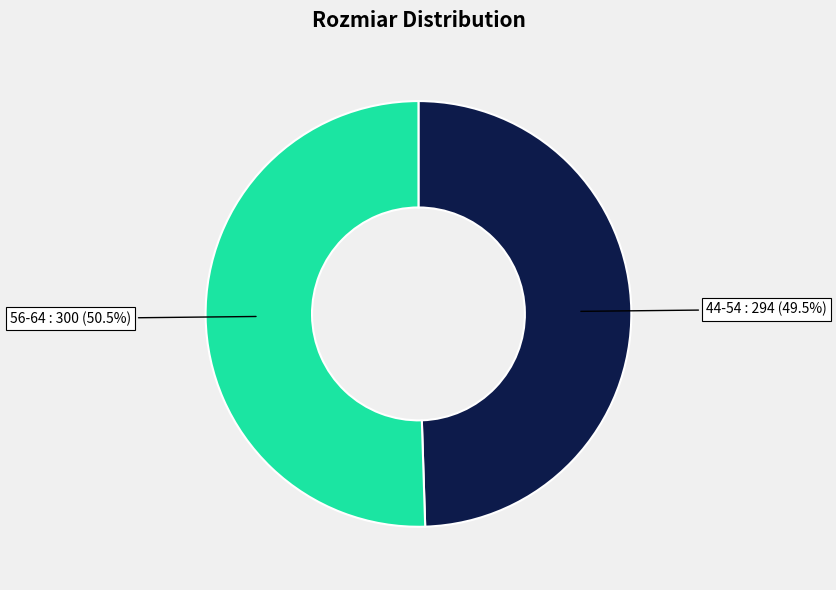

Is there a majority slice in this chart?

Yes